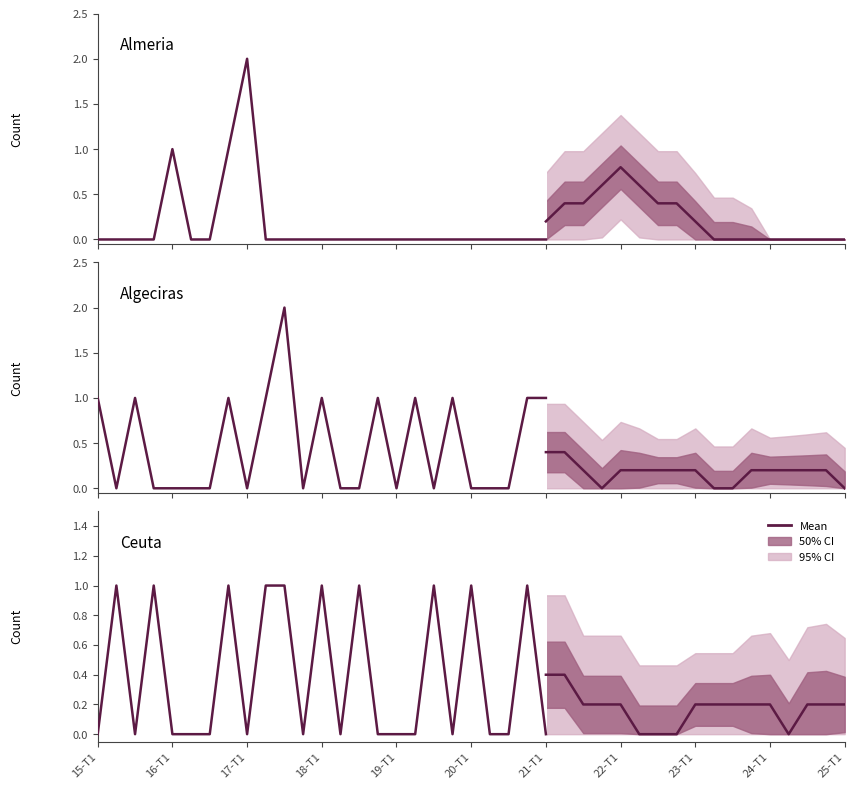

Is this an area chart (filled region under the line)?

No